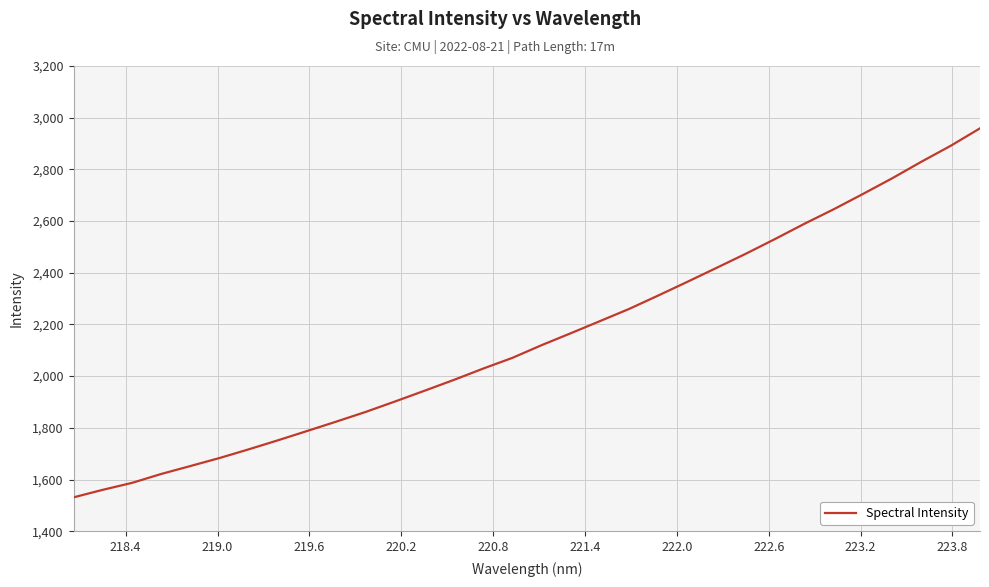

What is the maximum value shown in the chart?

2958.8